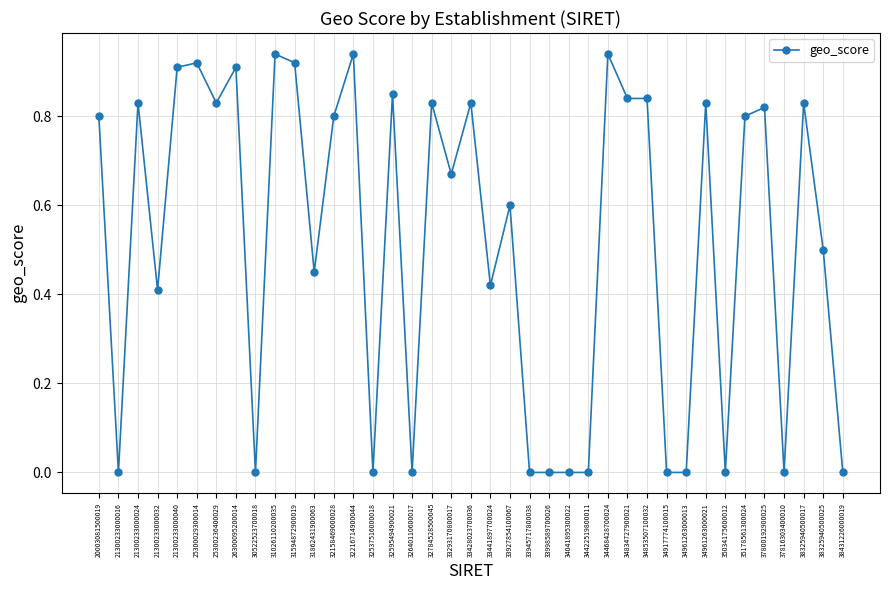

At which category does the data reach its first local peak?

21300233000024